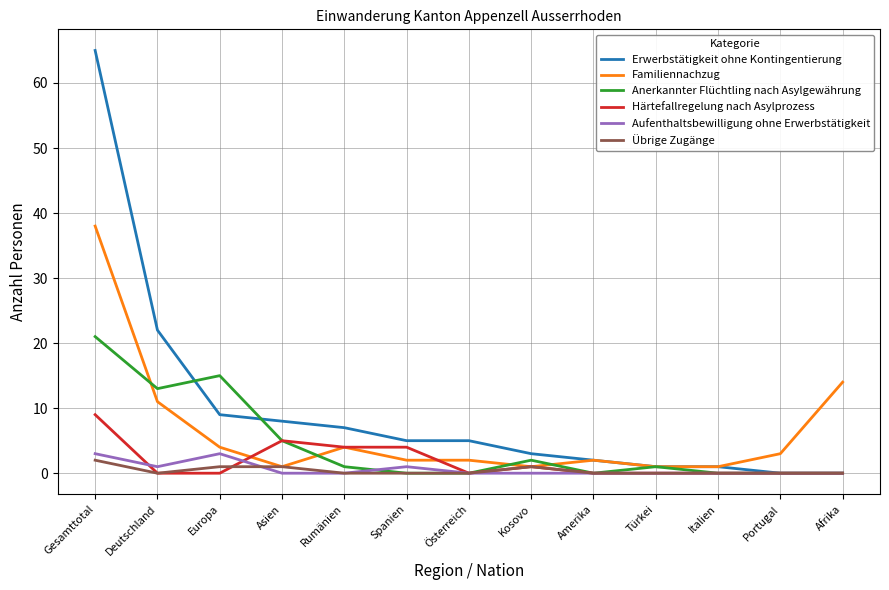

What is the maximum value for Familiennachzug?

38